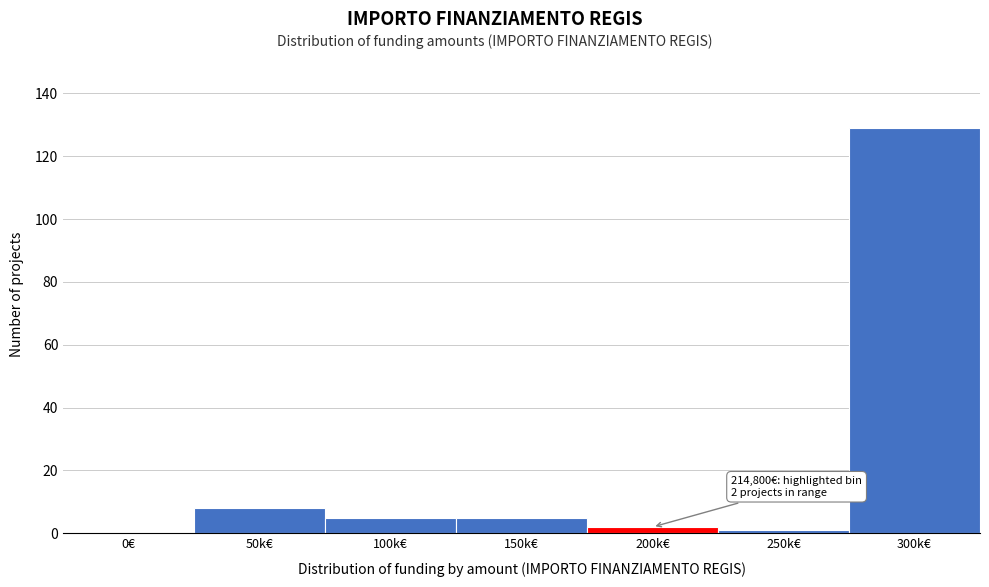

Reading left to right, transcribe all the data shown in this chart.

0€=0	50k€=8	100k€=5	150k€=5	200k€=2	250k€=1	300k€=129